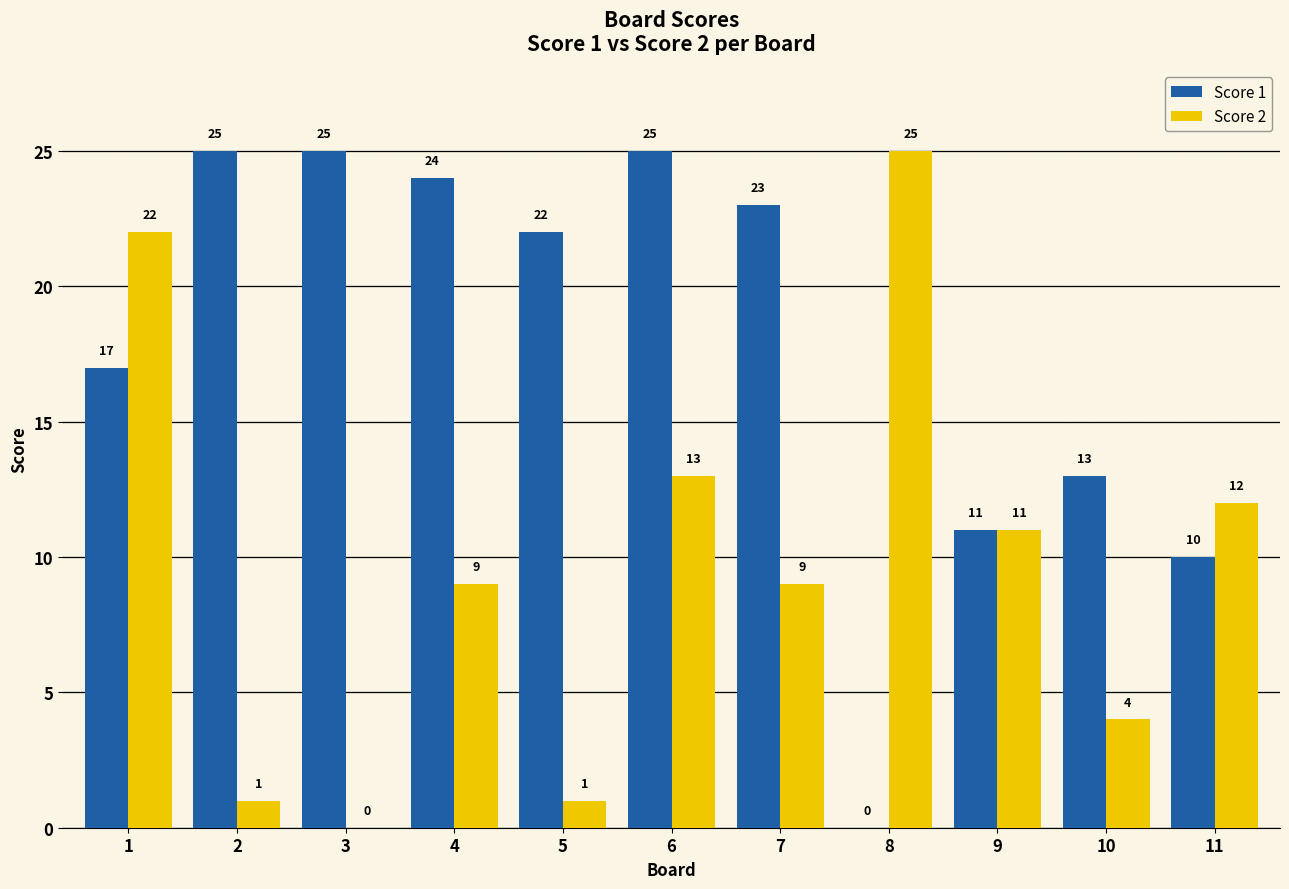

What is the total value across all series at 7?

32